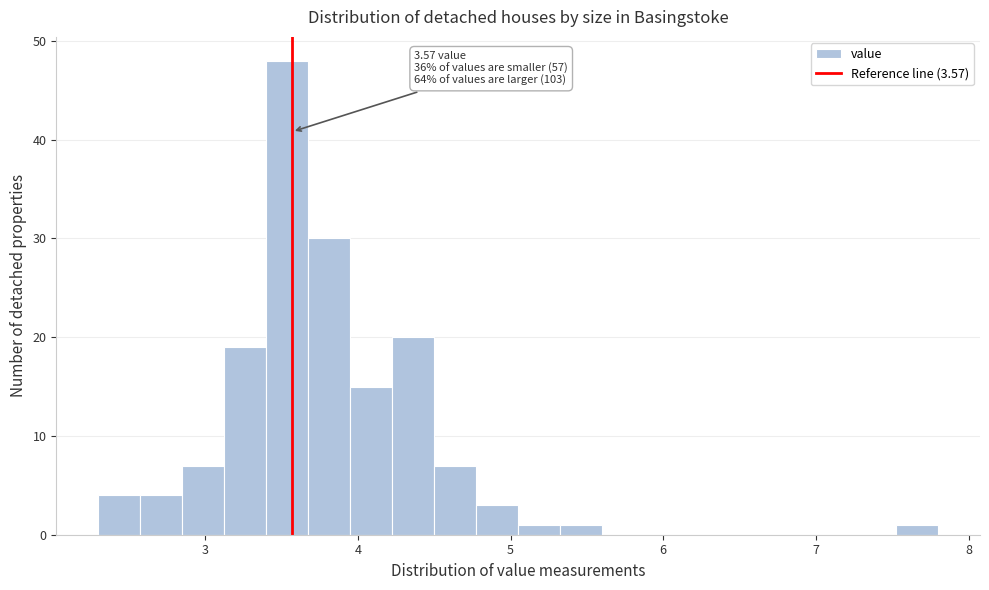

Read against the x-axis, roughly where is the centre of the tallest bar?

3.5